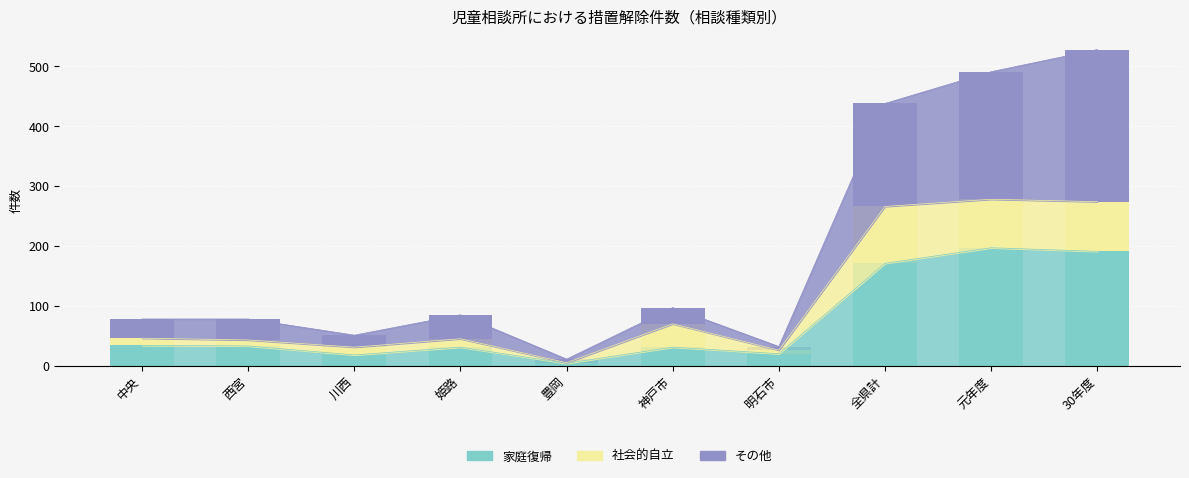

What is the difference between the second highest and second lowest values in the その他 series?

207